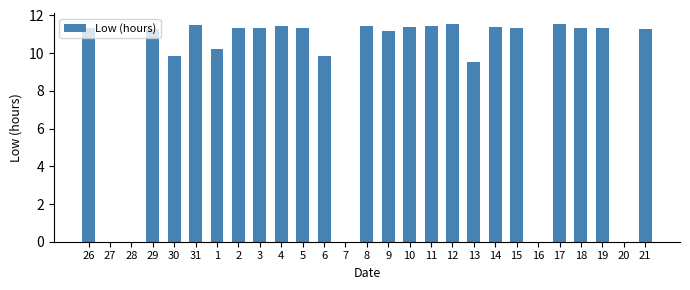

Are the bars horizontal?

No